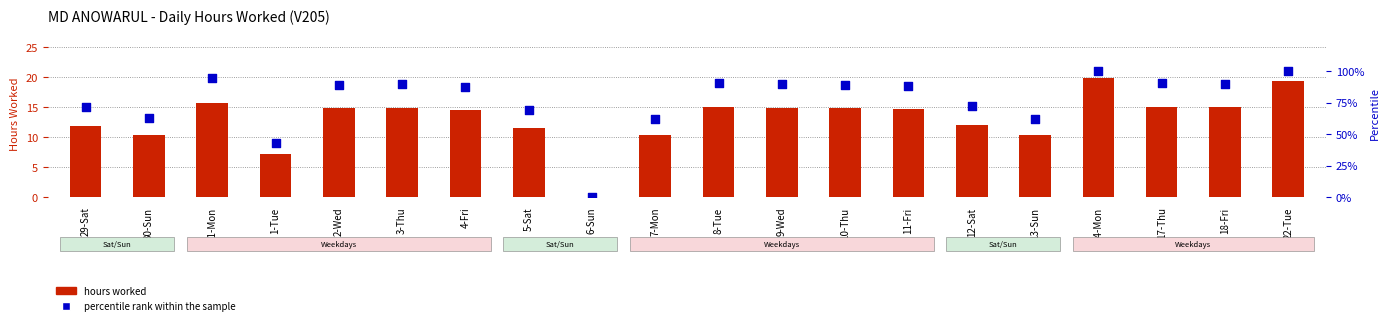

Which series has the widest spread of Y values?

percentile rank within the sample